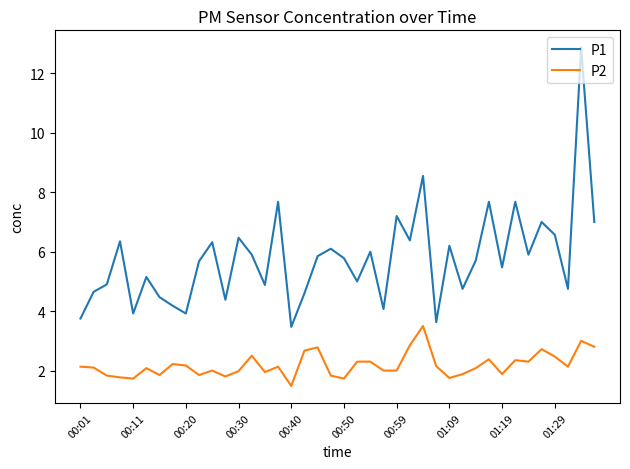

What are all the series names shown in the legend?

P1, P2